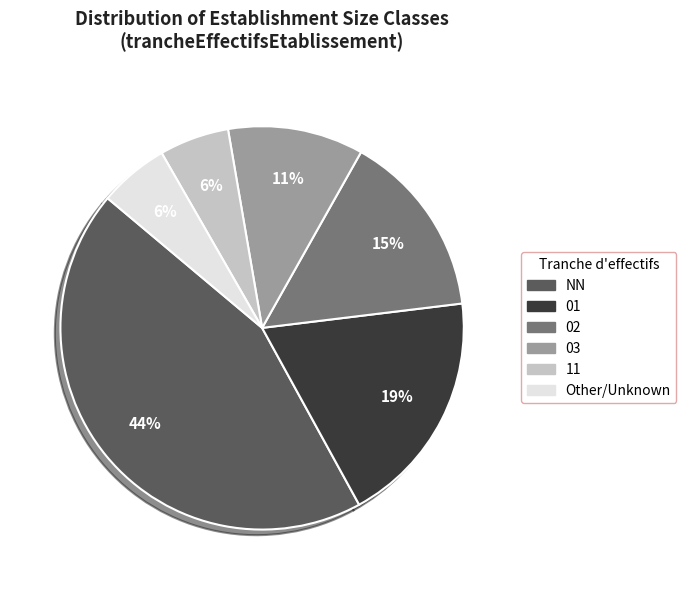

To the nearest percent, what is the difference between the 02 and Other slice percentages?

9%